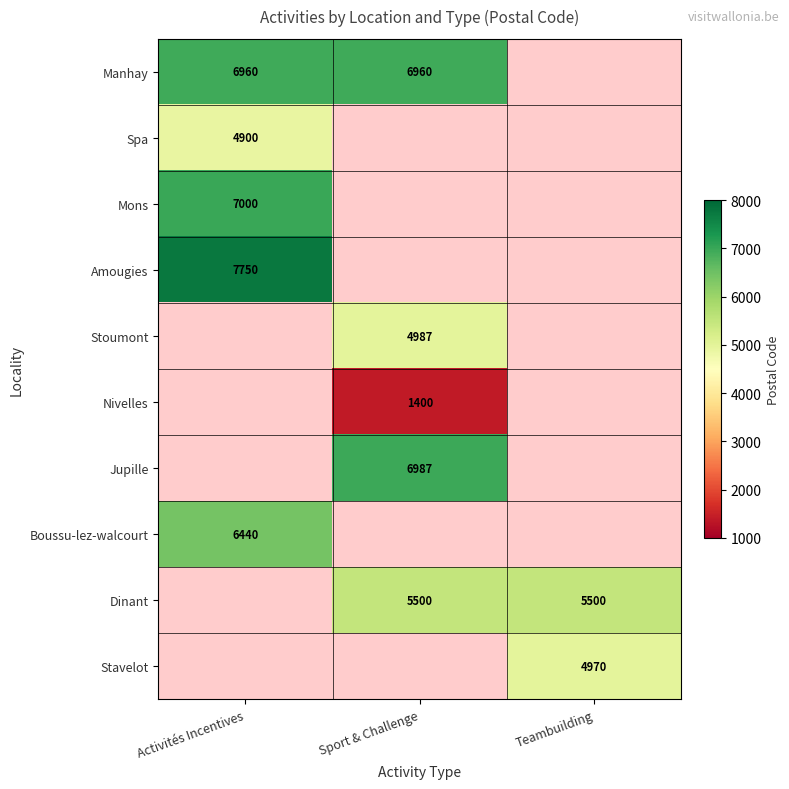

The value of Dinant at Teambuilding is 5500. True or false?

True